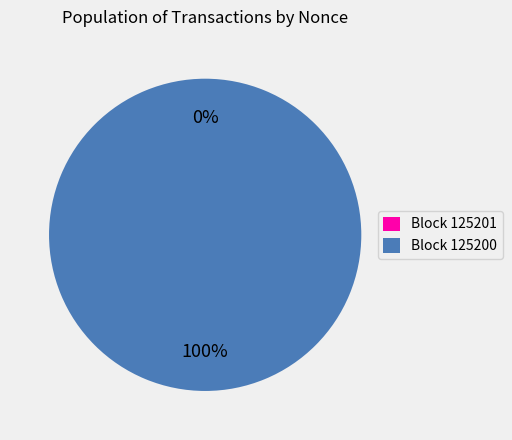

How many segments does this pie chart have?

2